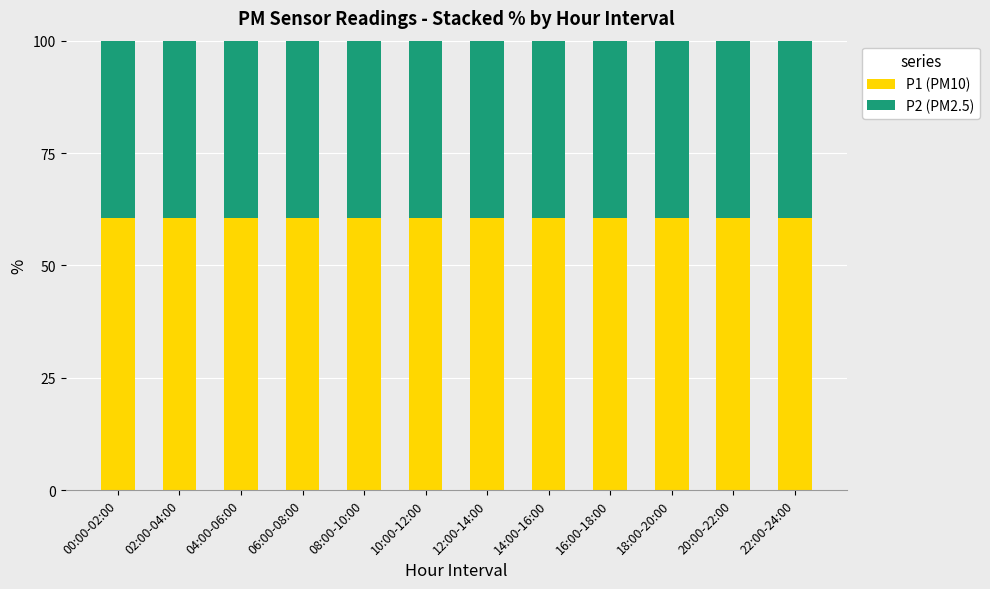

The value of P1 (PM10) at 16:00-18:00 is 60.5. True or false?

True